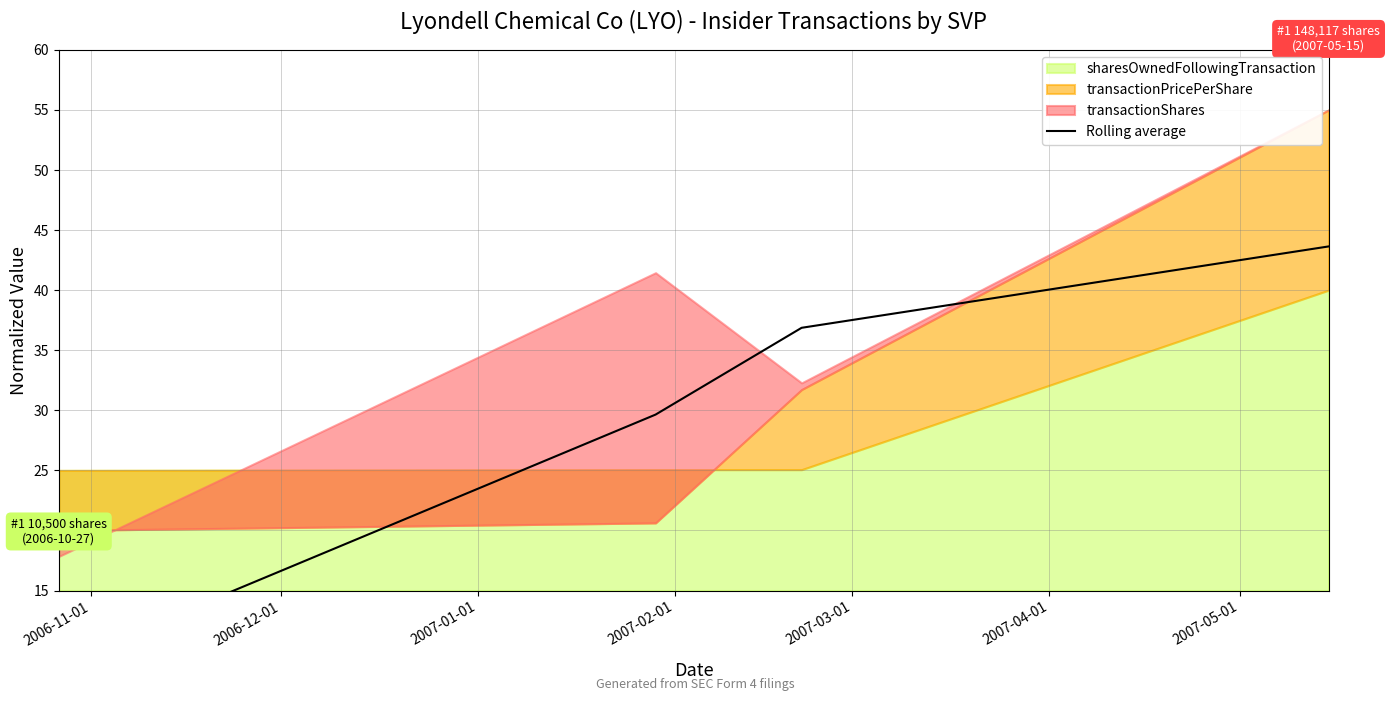

Is it true that the value at 2007-01-01 is 21.6?

False